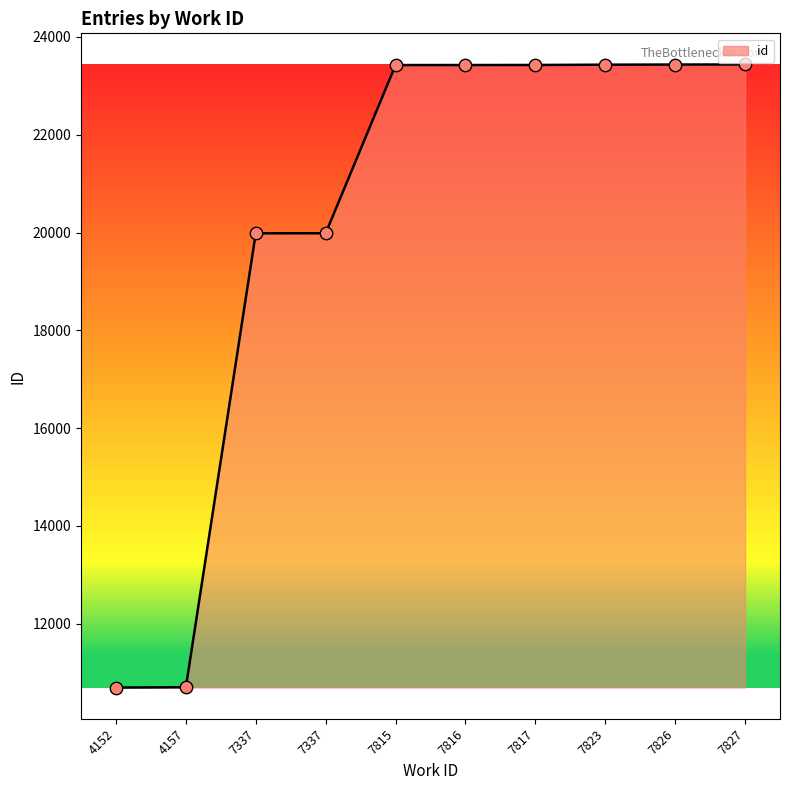

Approximately how many times larger is the value at 7815 compared to 7817?

1.0